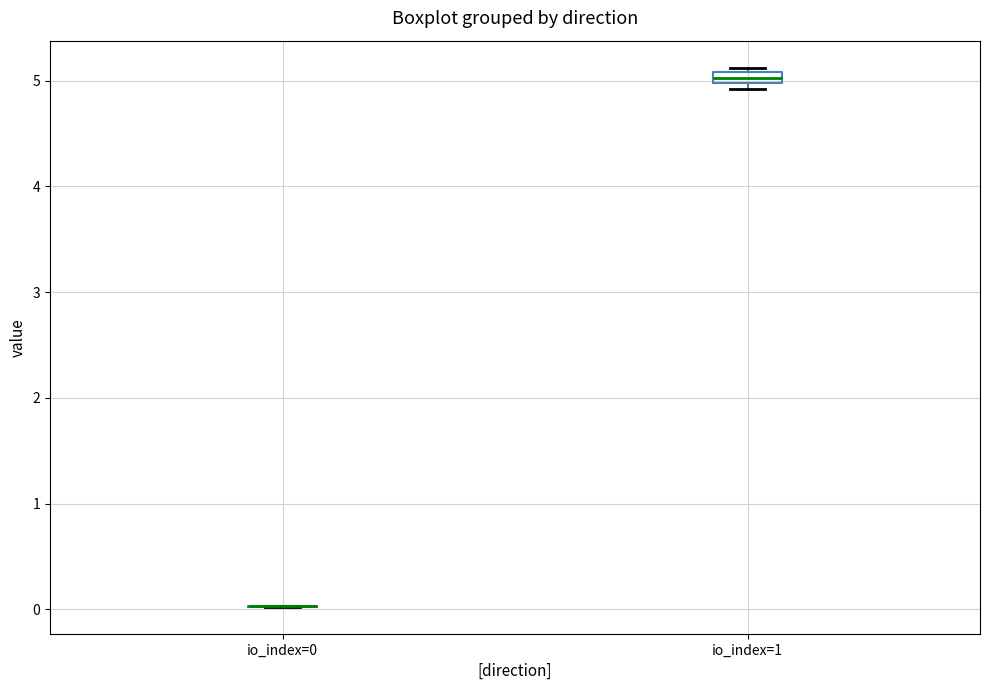

Where is the lower edge of the box for io_index=1 on the y-axis? The values are not printed on the chart, so give them approximately, as read against the axis.

5.0